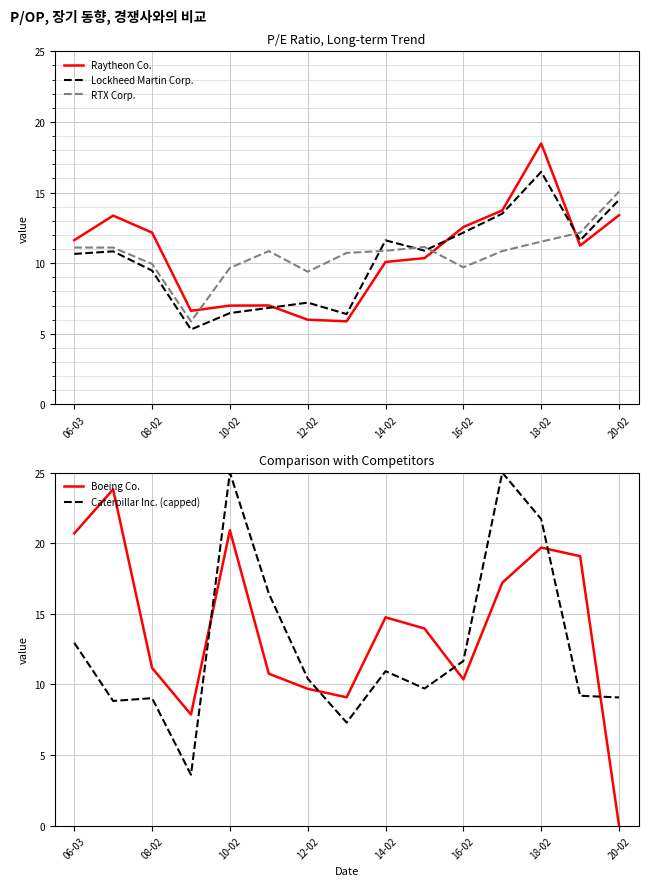

How many data points does each series have?

15